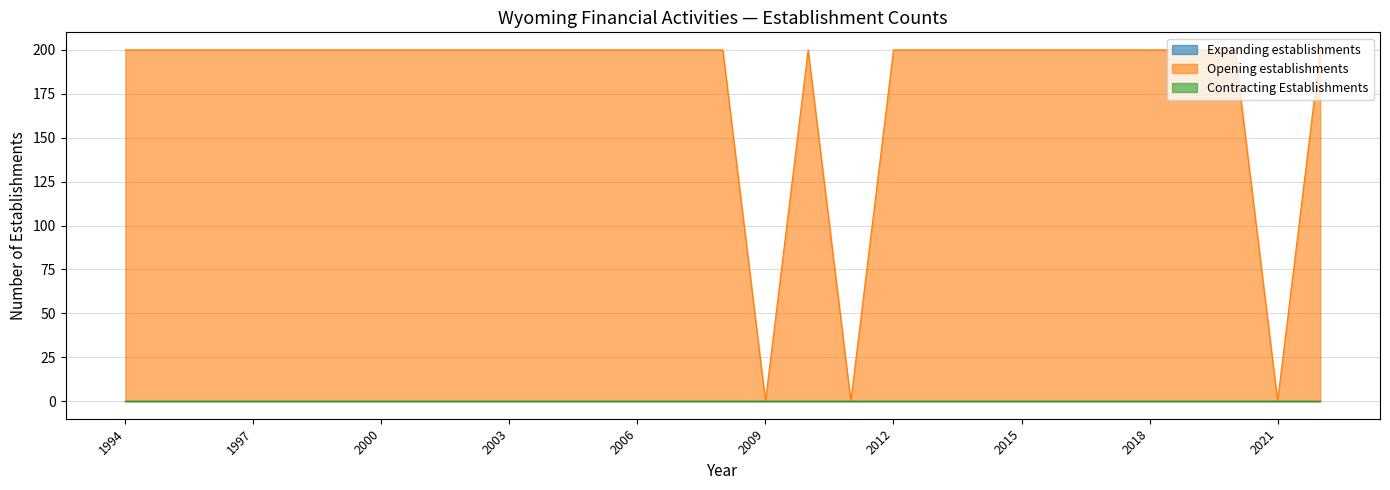

At which label is Opening establishments closest to 100?

1994